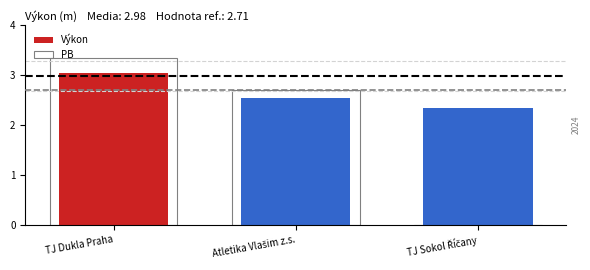

Which series changed the most between TJ Dukla Praha and TJ Sokol Říčany?

PB